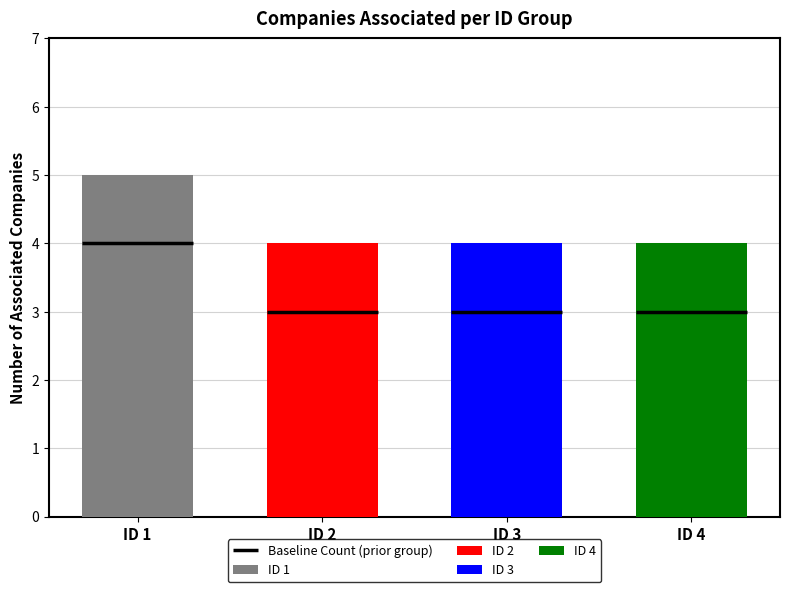

At which category is the sum across all series the highest?

ID 1